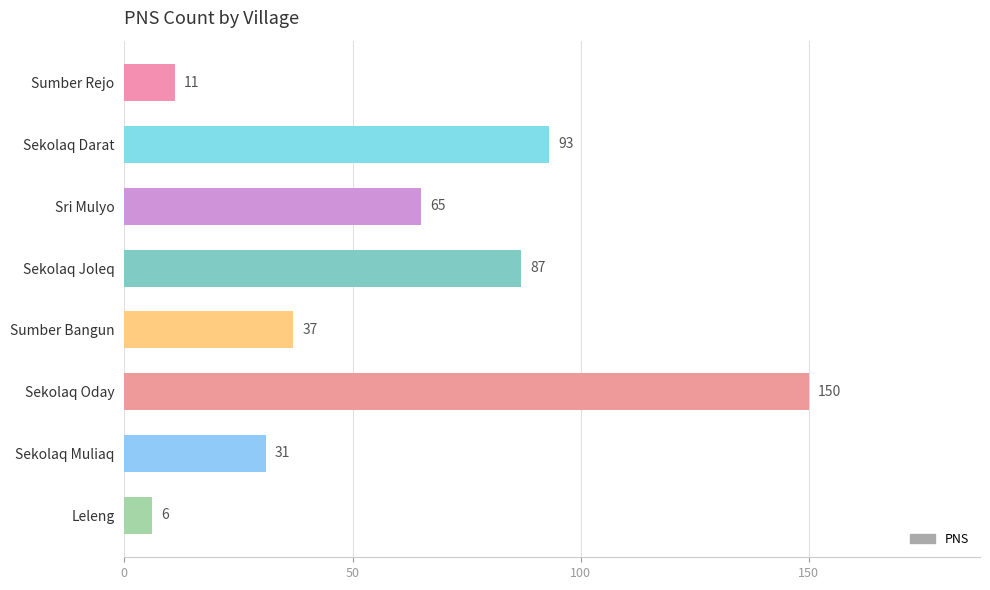

Which category has the lowest value across all series?

Leleng